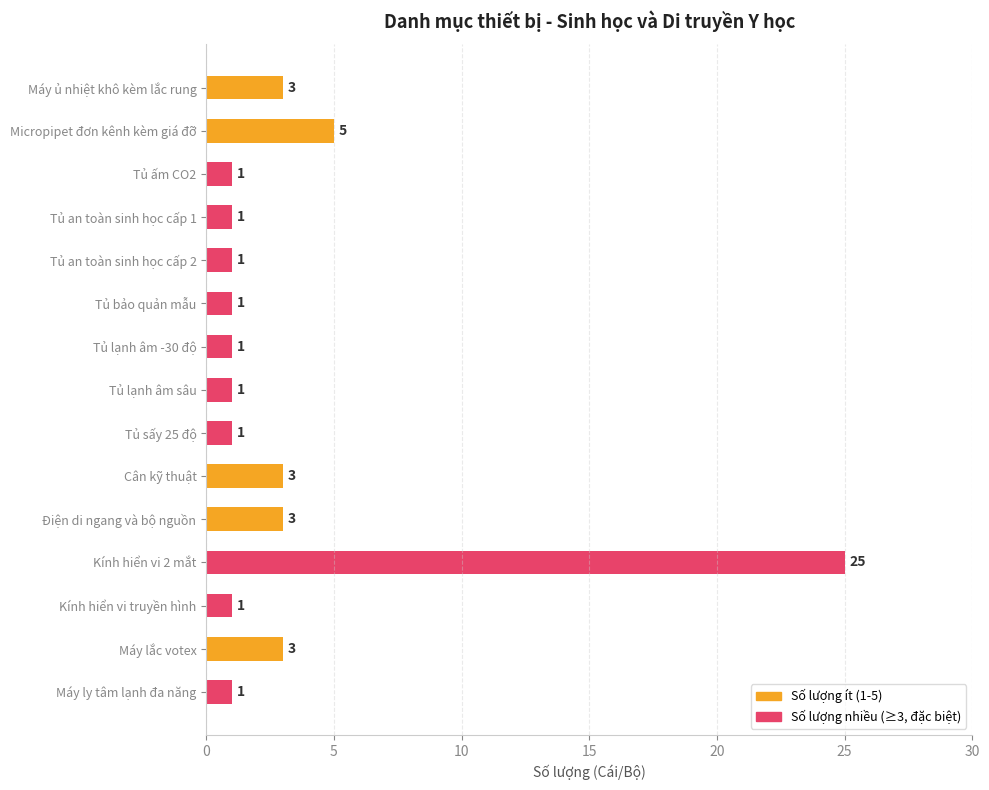

Where is the data nearest to the value 13?

Micropipet đơn kênh kèm giá đỡ